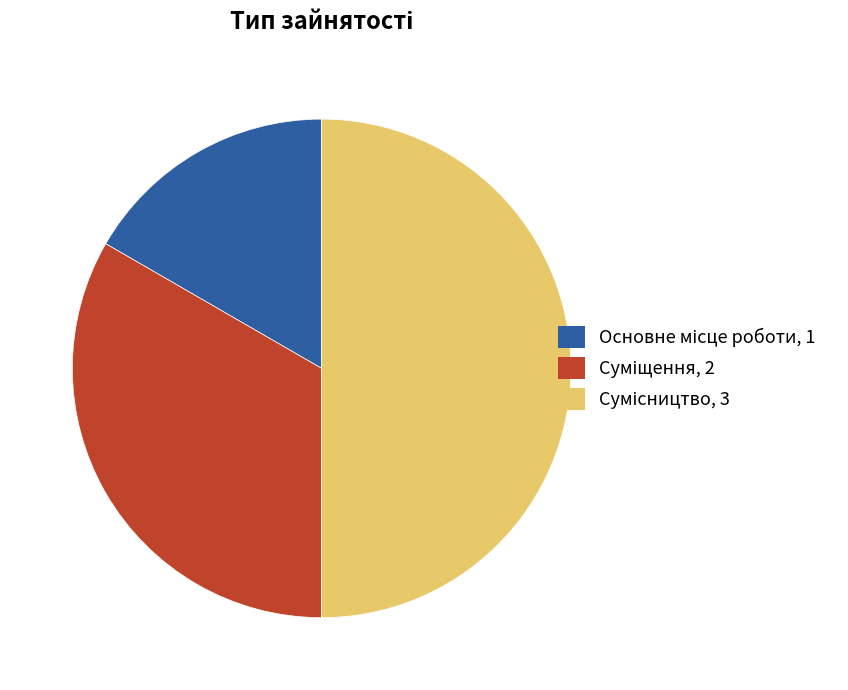

The Основне місце роботи slice represents 10% of the pie. True or false?

False